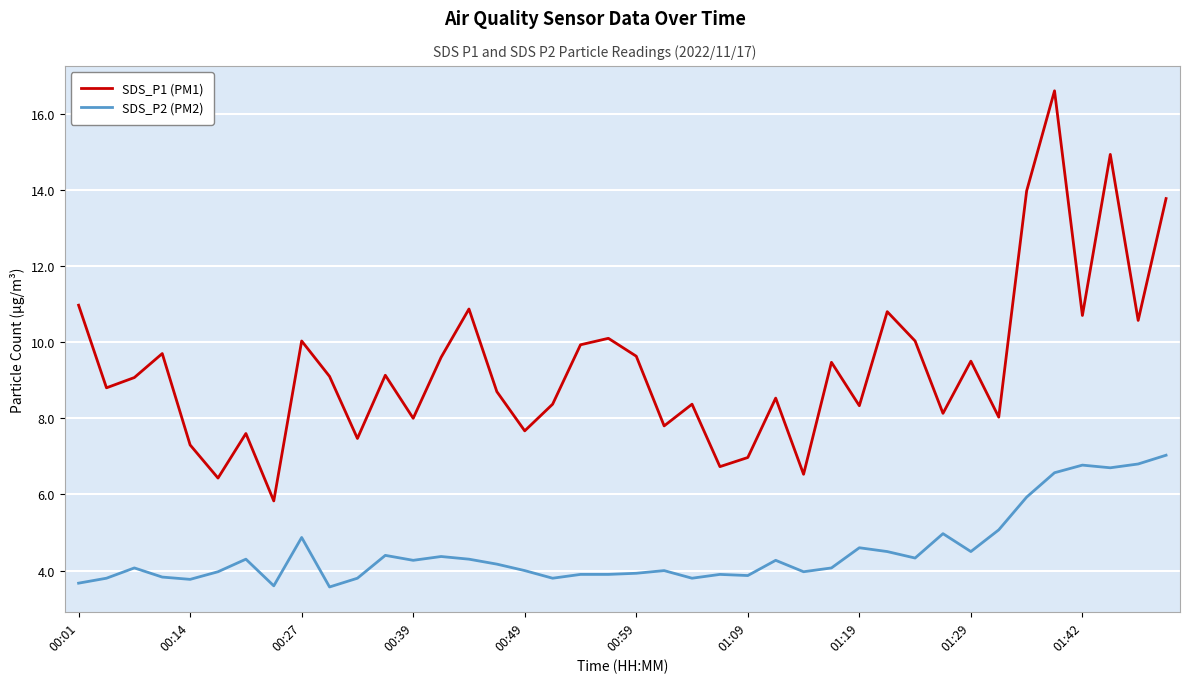

Does the chart have visible grid lines?

Yes